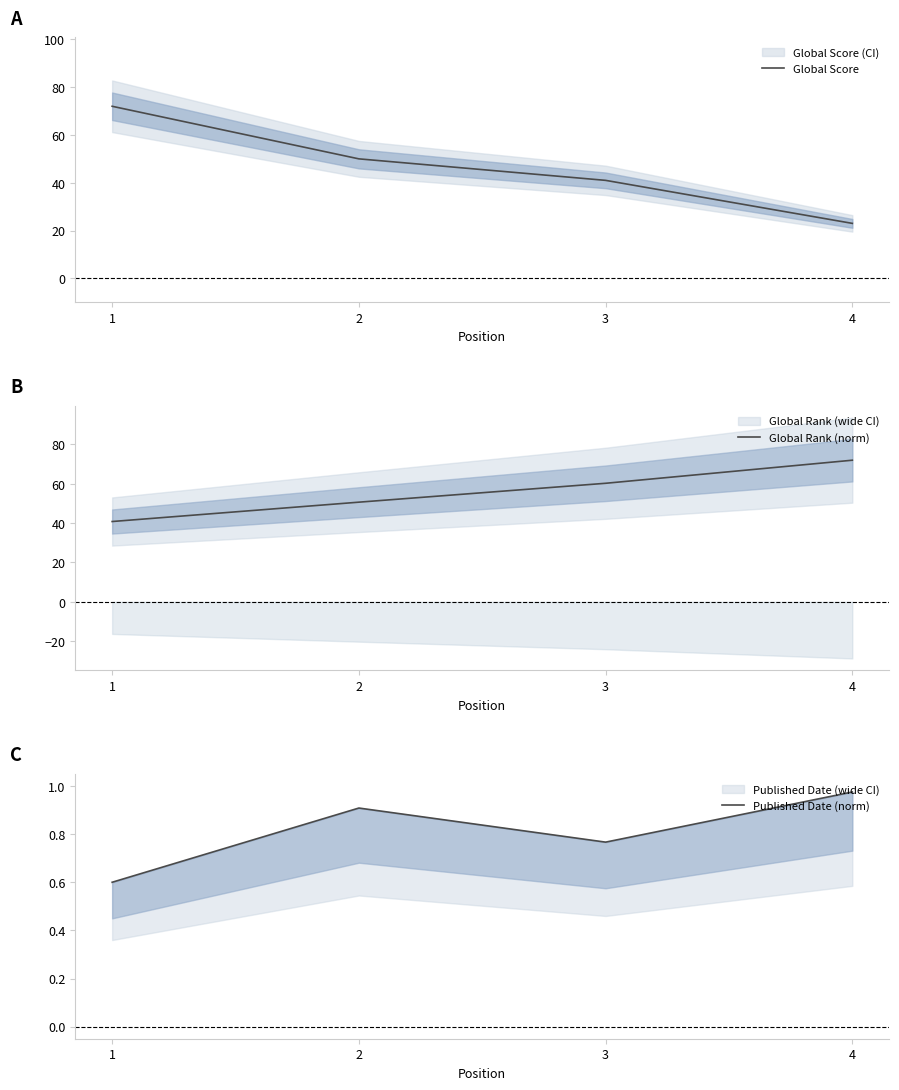

What is the total value across all series at 4?

96.0